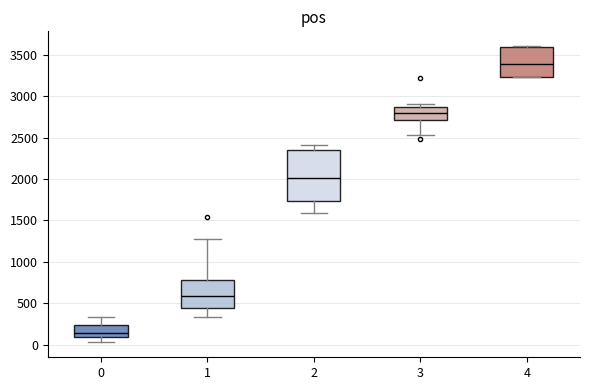

Reading left to right, transcribe this box plot: for each box, give where its median line is, the range the box spans, and where its two whiskers end, as read against the y-axis. The values are not printed on the chart, so give them approximately, as read against the axis.

0: median 150, box 100 to 250, whiskers 50 to 350
1: median 600, box 450 to 800, whiskers 350 to 1300
2: median 2000, box 1750 to 2350, whiskers 1600 to 2400
3: median 2800, box 2700 to 2850, whiskers 2550 to 2900
4: median 3400, box 3250 to 3600, whiskers 3250 to 3600